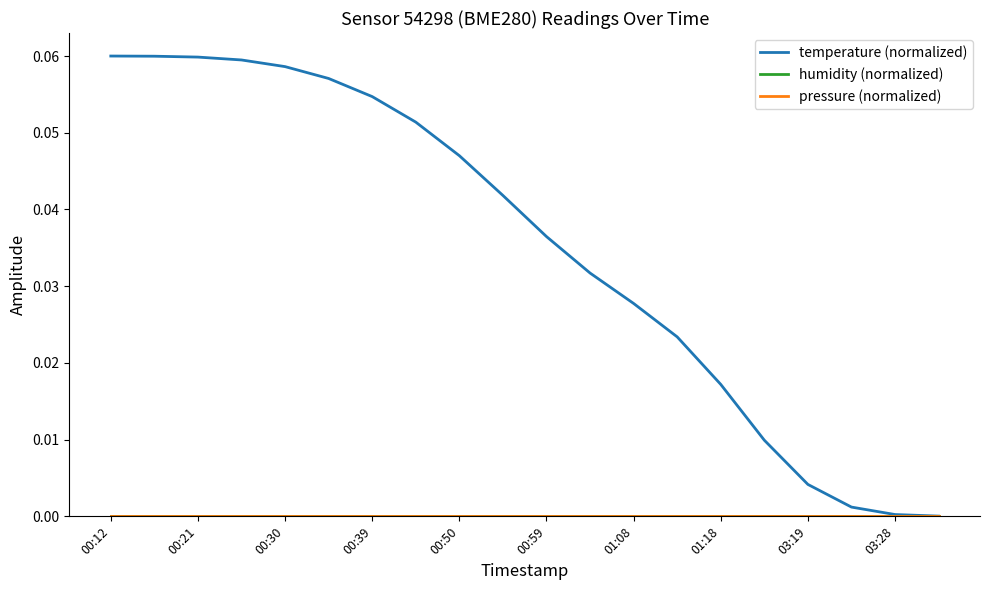

How many lines are shown in the chart?

3